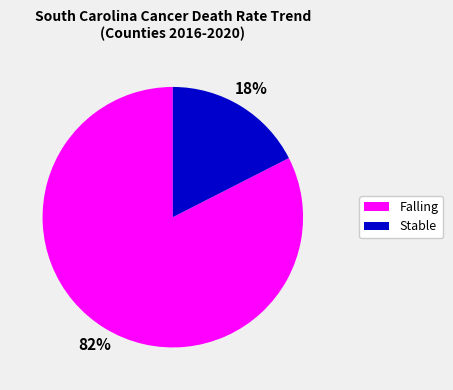

To the nearest percent, what is the average slice percentage?

50%